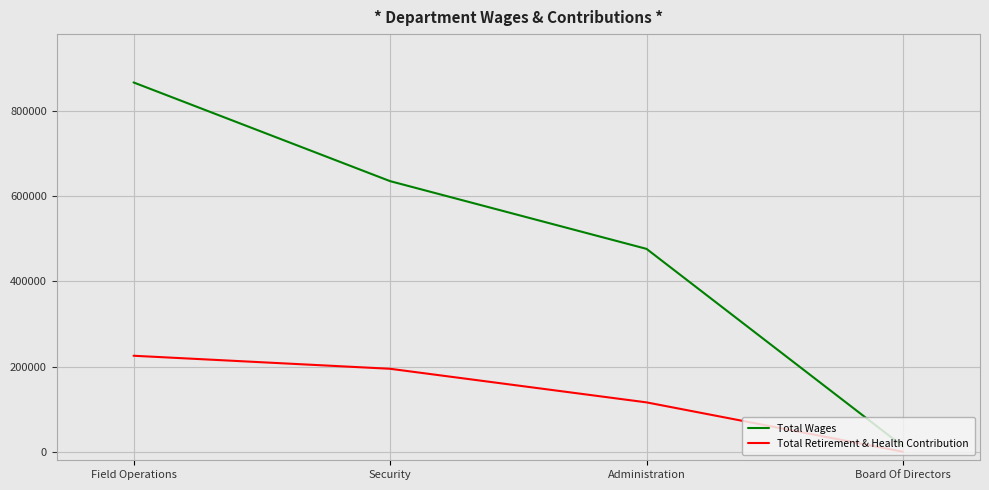

At which label is Total Retirement & Health Contribution closest to 112639?

Administration